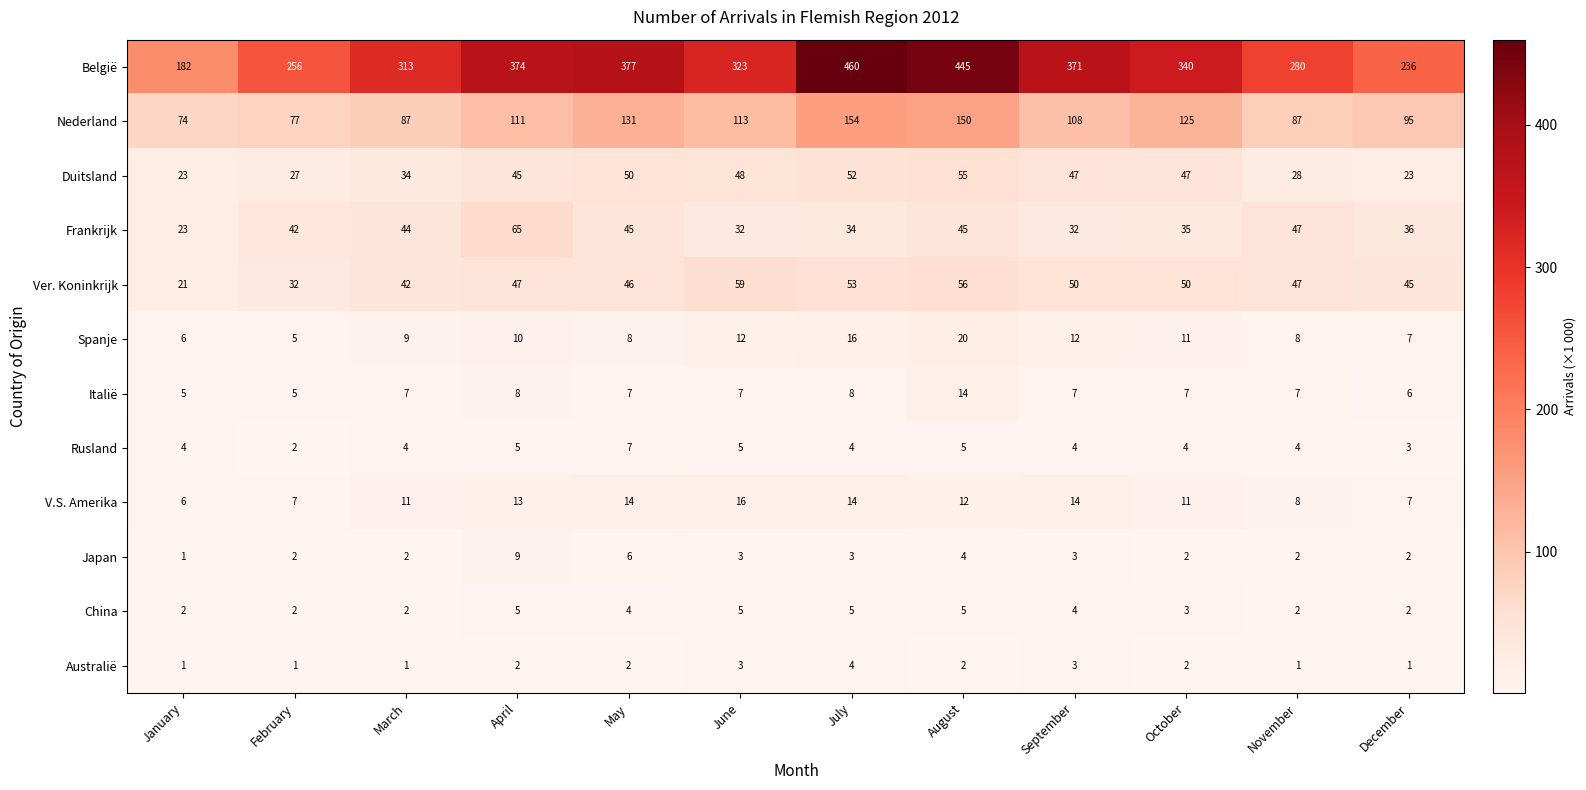

Rank the series by their maximum value, from highest to lowest.

België, Nederland, Frankrijk, Ver. Koninkrijk, Duitsland, Spanje, V.S. Amerika, Italië, Japan, Rusland, China, Australië